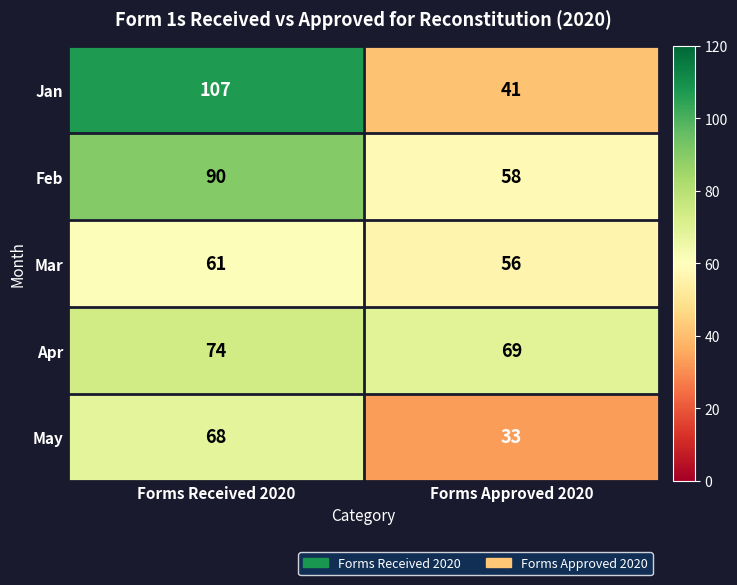

How many series are shown in this chart?

5